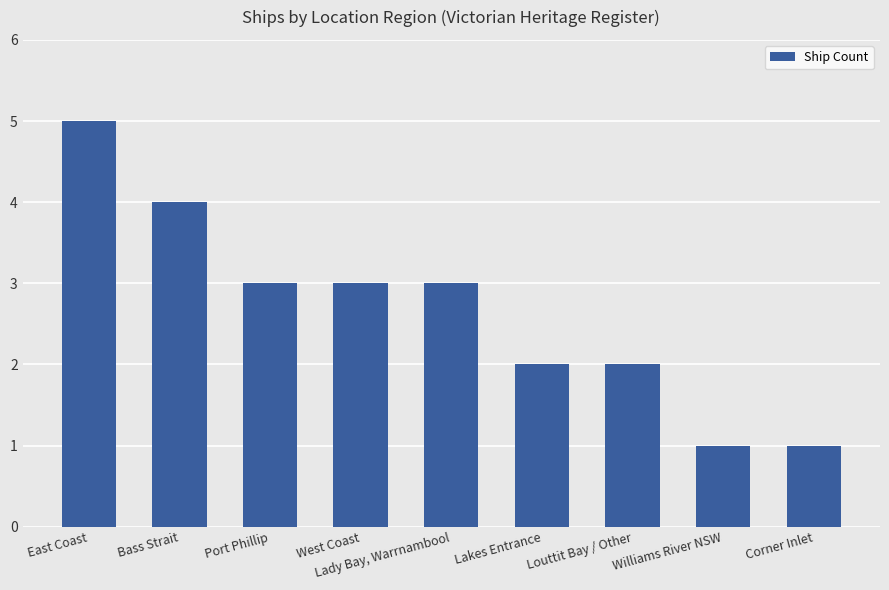

True or false: the data shows 3 at West Coast.

True